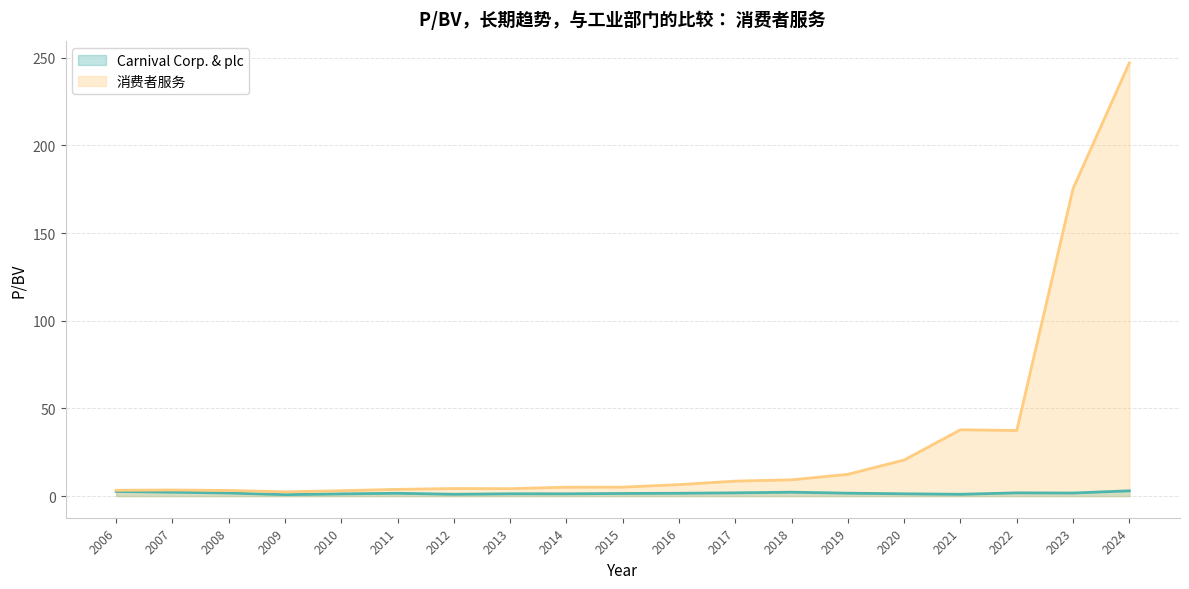

How many data points in 消费者服务 are less than 5?

8